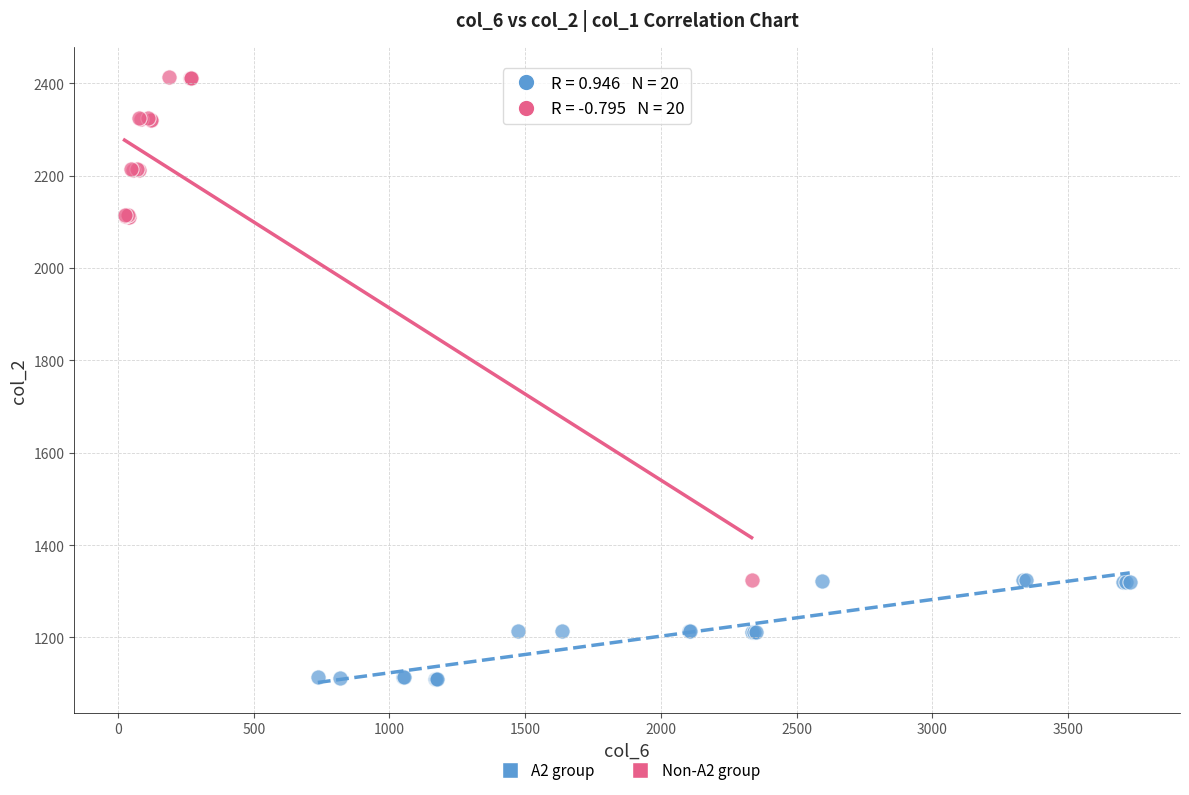

Which series has the widest spread of Y values?

Non-A2 group